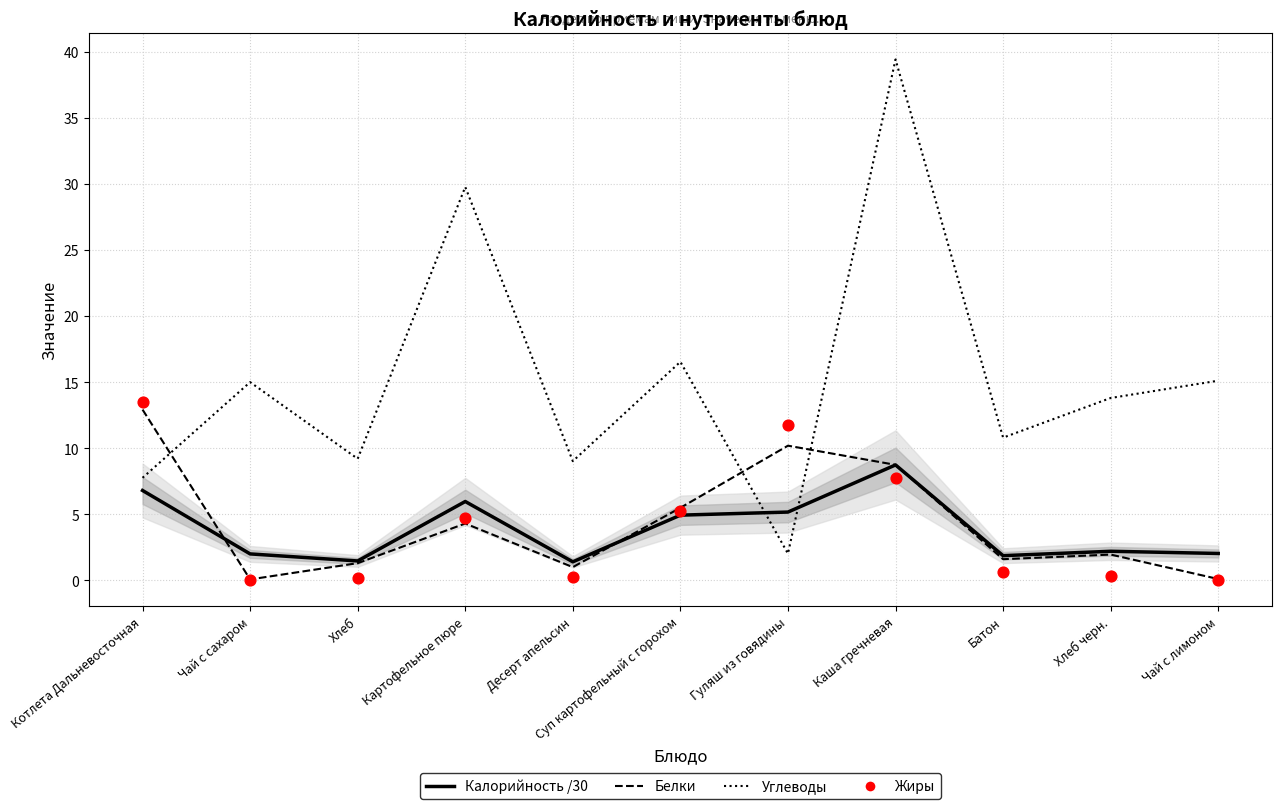

Which series has the largest Y range (max minus min)?

Углеводы